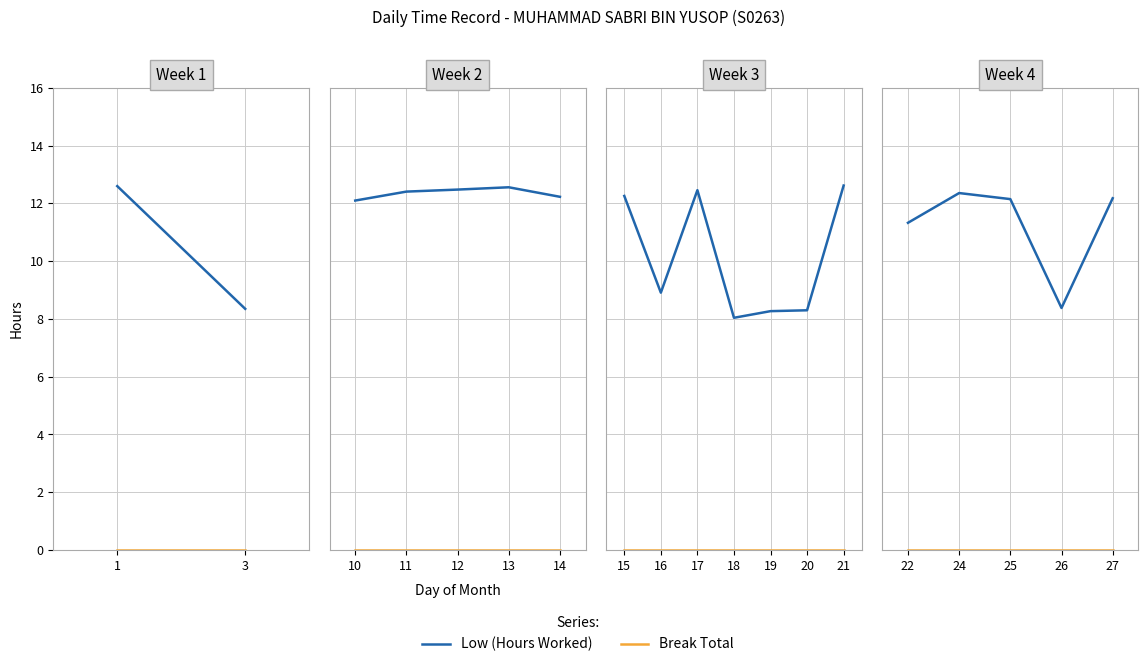

How many lines are shown in the chart?

2